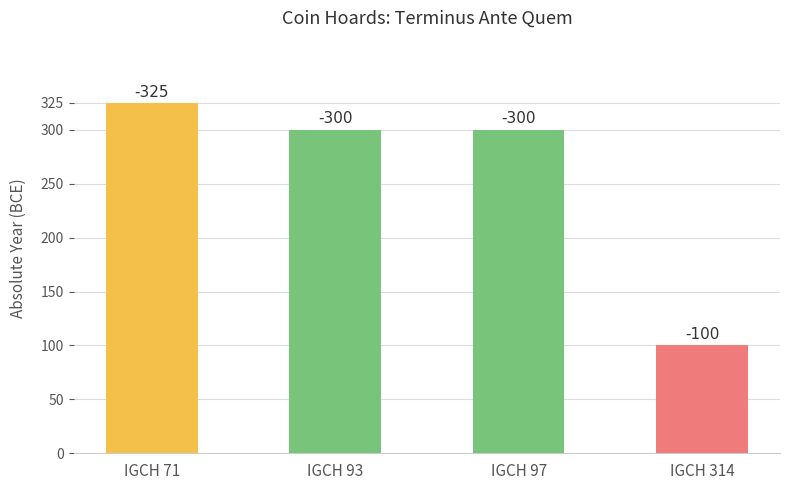

What is the minimum value shown in the chart?

100